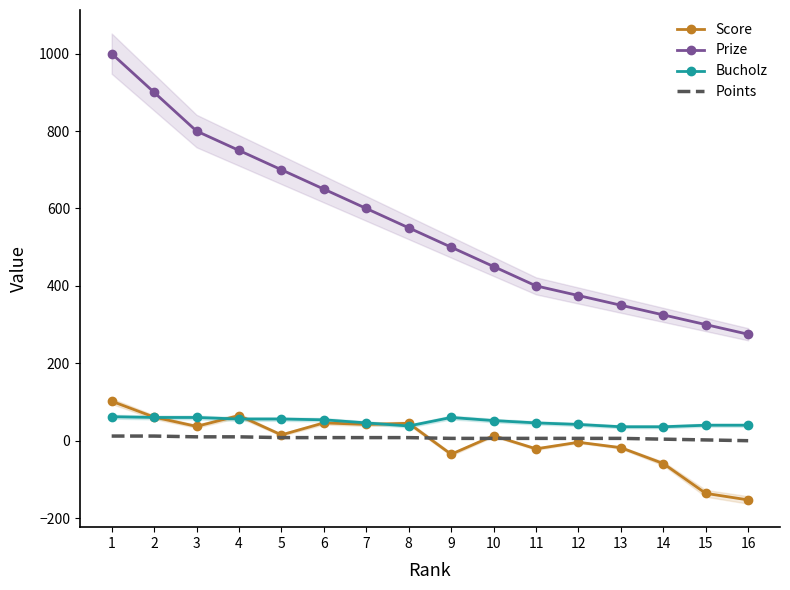

What is the spread (max minus min) of values at 13?

368